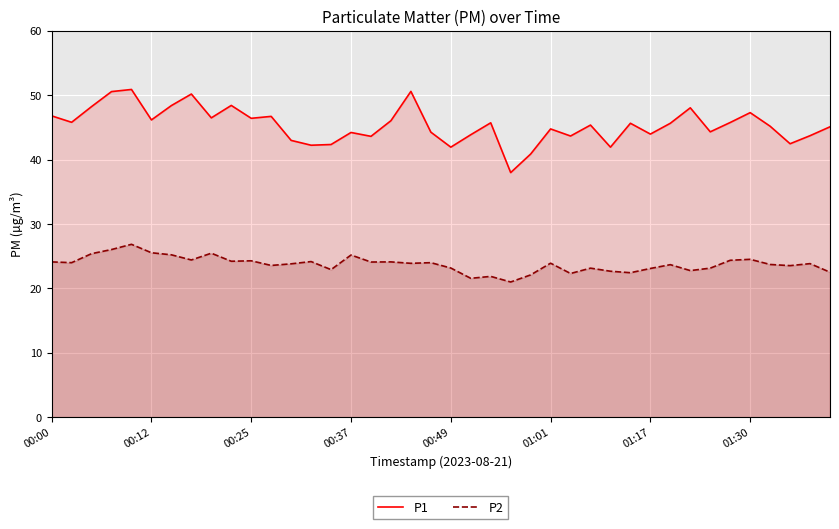

Which series has the largest total across all categories?

P1